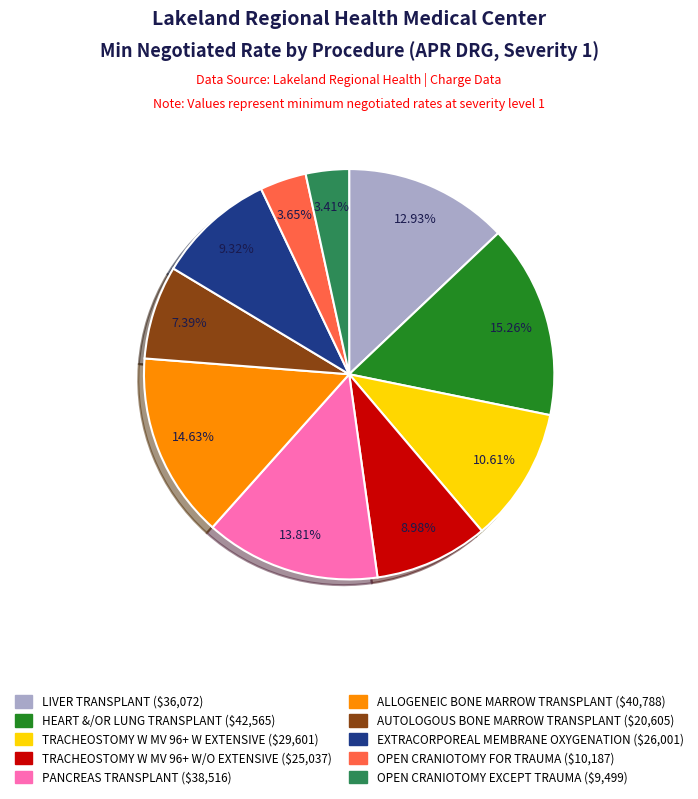

To the nearest percent, what is the combined percentage of EXTRACORPOREAL MEMBRANE OXYGENATION and OPEN CRANIOTOMY FOR TRAUMA?

13%